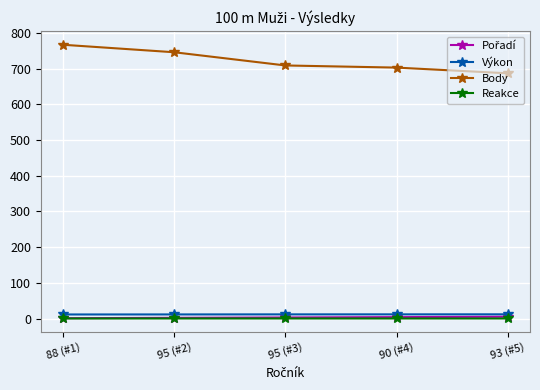

At how many categories does at least one series exceed 551?

5